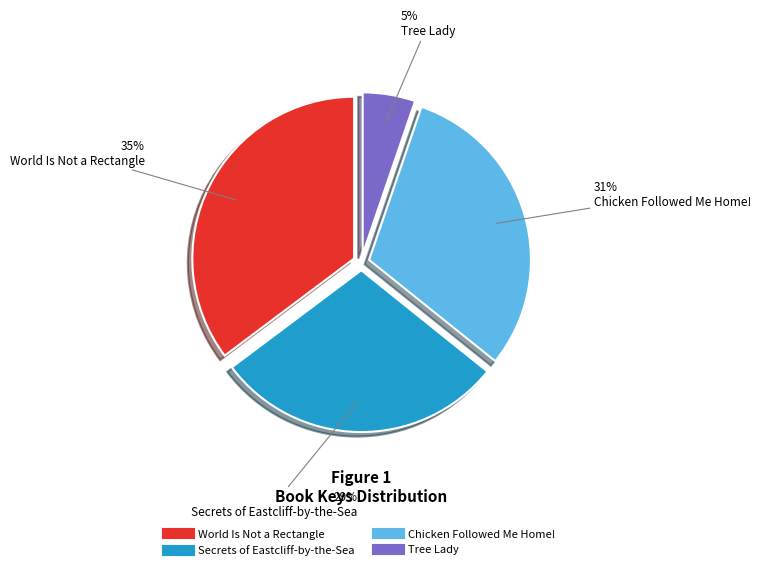

The Chicken Followed Me Home! slice represents 39% of the pie. True or false?

False